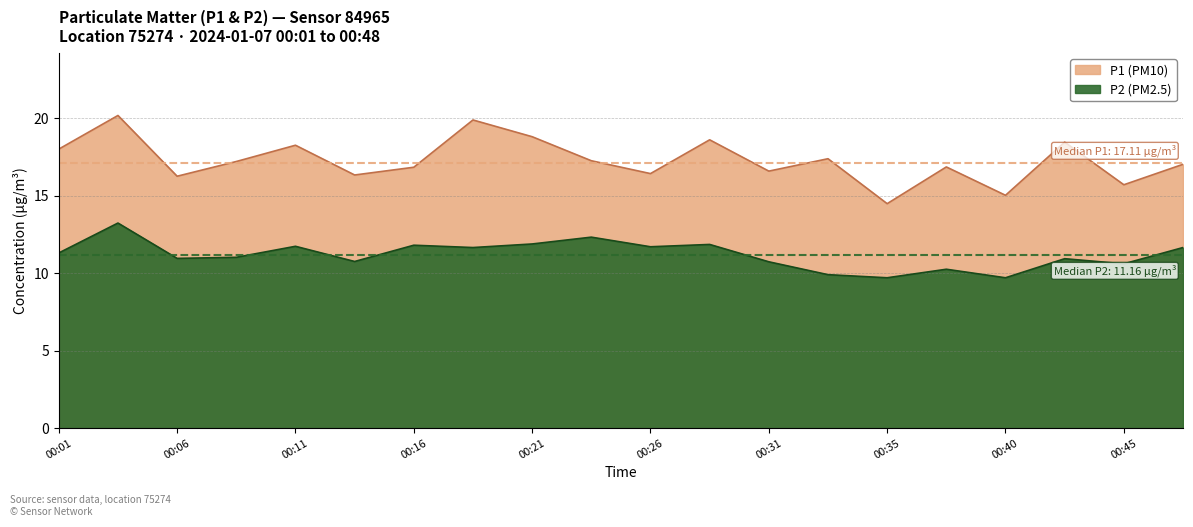

Reading left to right, transcribe all the data shown in this chart.

P1 (PM10): 00:01=18.0	00:04=20.2	00:06=16.2	00:09=17.2	00:11=18.2	00:14=16.3	00:16=16.8	00:18=19.9	00:21=18.8	00:23=17.2	00:26=16.4	00:28=18.6	00:31=16.6	00:33=17.4	00:35=14.5	00:38=16.9	00:40=15.0	00:43=18.4	00:45=15.7	00:48=17.0
P2 (PM2.5): 00:01=11.3	00:04=13.2	00:06=10.9	00:09=11.0	00:11=11.7	00:14=10.8	00:16=11.8	00:18=11.7	00:21=11.9	00:23=12.3	00:26=11.7	00:28=11.8	00:31=10.7	00:33=9.9	00:35=9.7	00:38=10.2	00:40=9.7	00:43=10.9	00:45=10.6	00:48=11.7